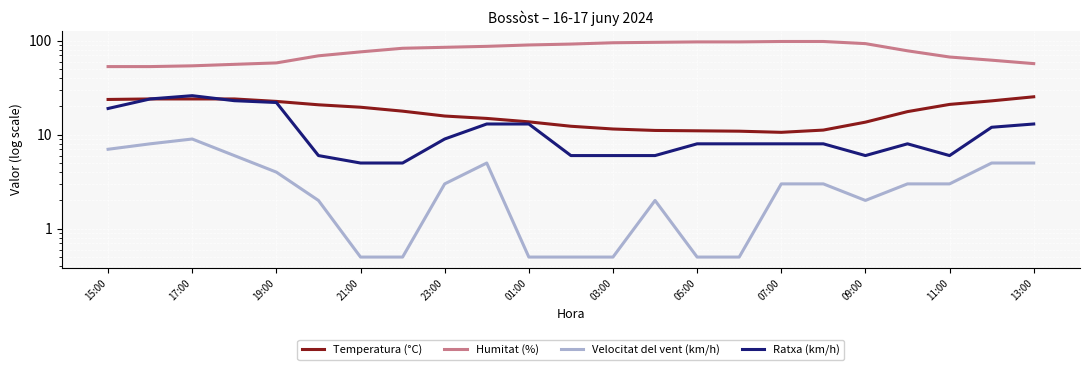

What is the difference between the Velocitat del vent (km/h) values at 22 and 13:00?

4.5